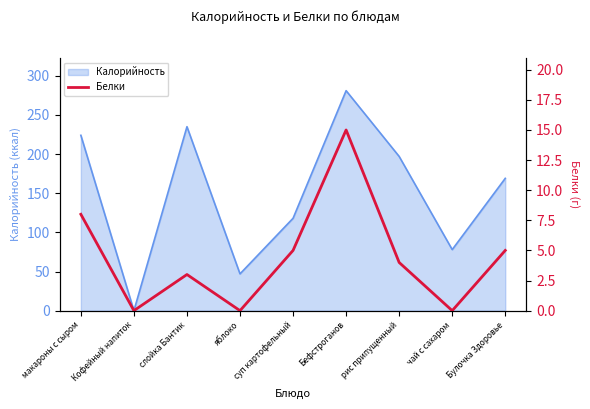

The value at суп картофельный is 5. True or false?

True